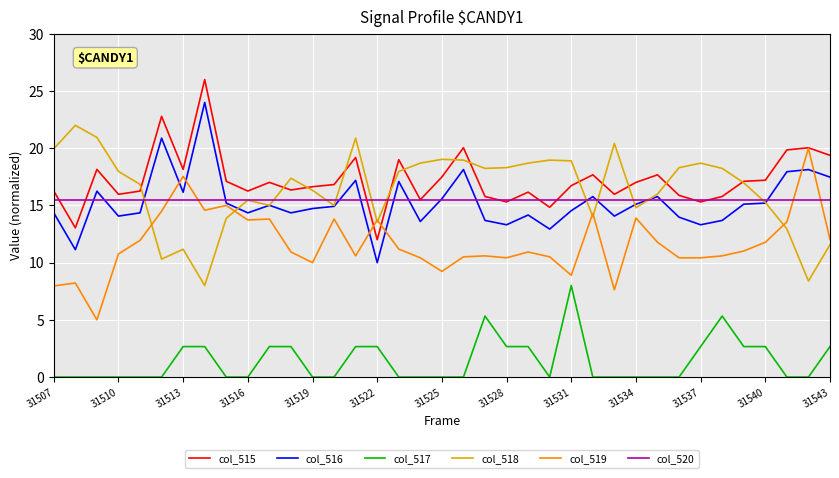

List the series in order of their peak value, lowest first.

col_517, col_520, col_519, col_518, col_516, col_515